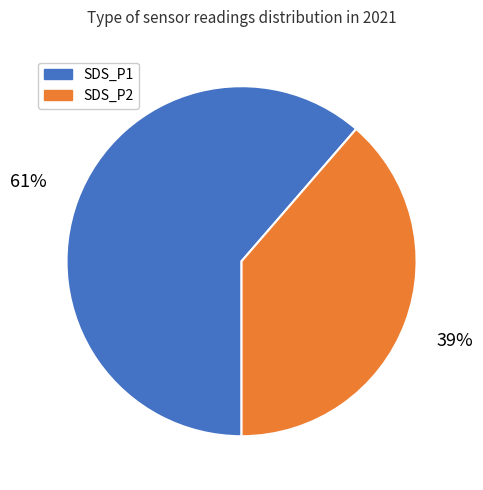

Combined, do SDS_P2 and SDS_P1 account for over 50%?

Yes